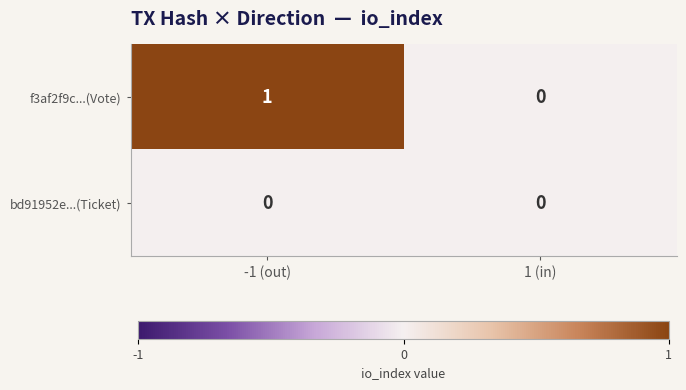

Rank the series by their average value, from highest to lowest.

f3af2f9c...(Vote), bd91952e...(Ticket)